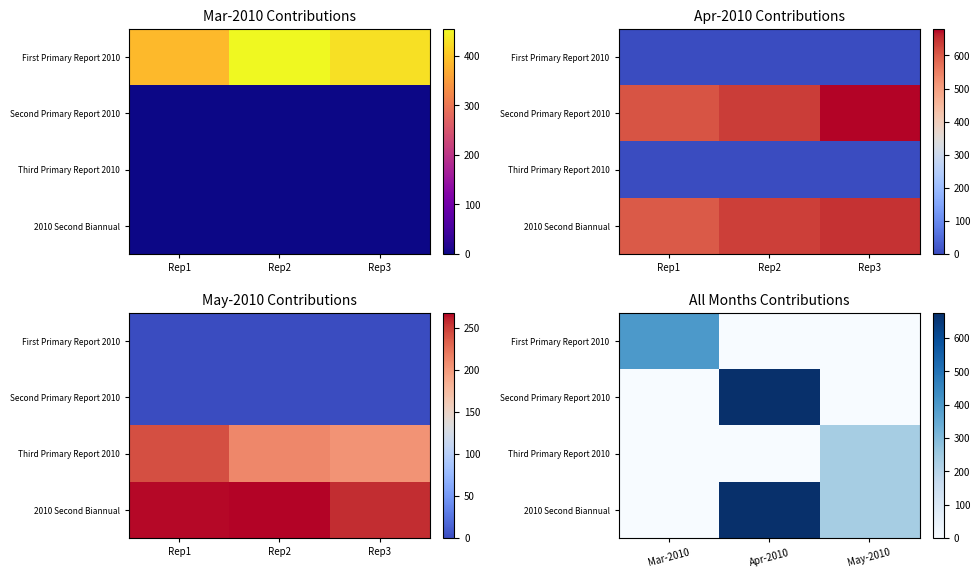

The value of Second Primary Report 2010 at May-2010 is 0. True or false?

True